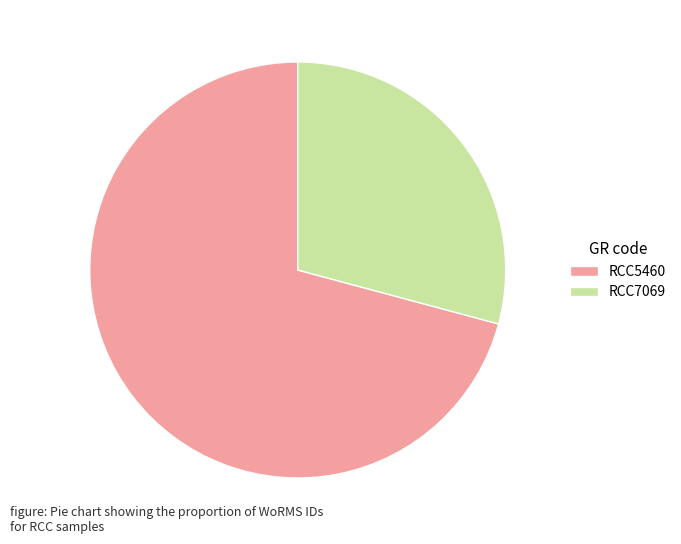

Which has a higher value, RCC7069 or RCC5460?

RCC5460